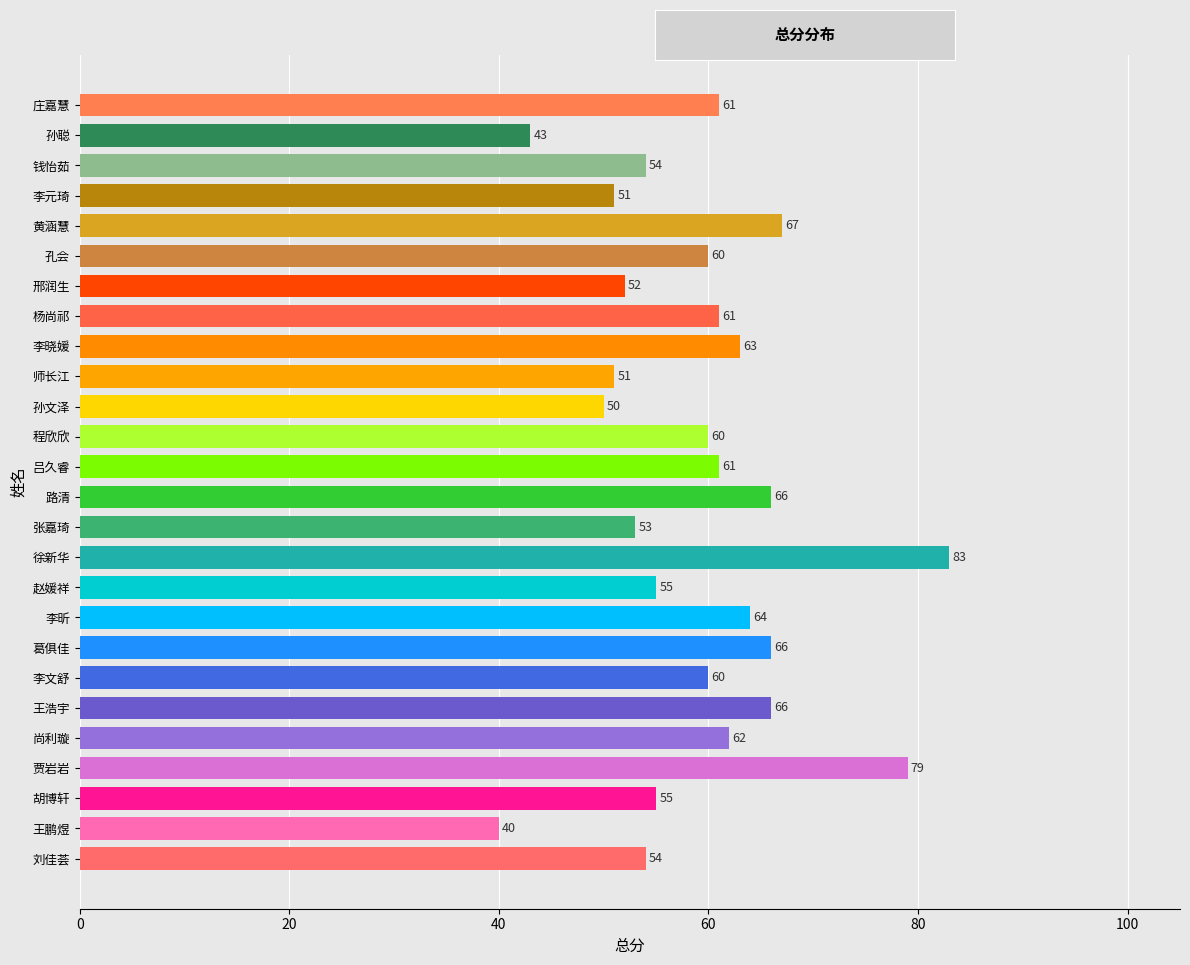

Does the chart contain any negative values?

No